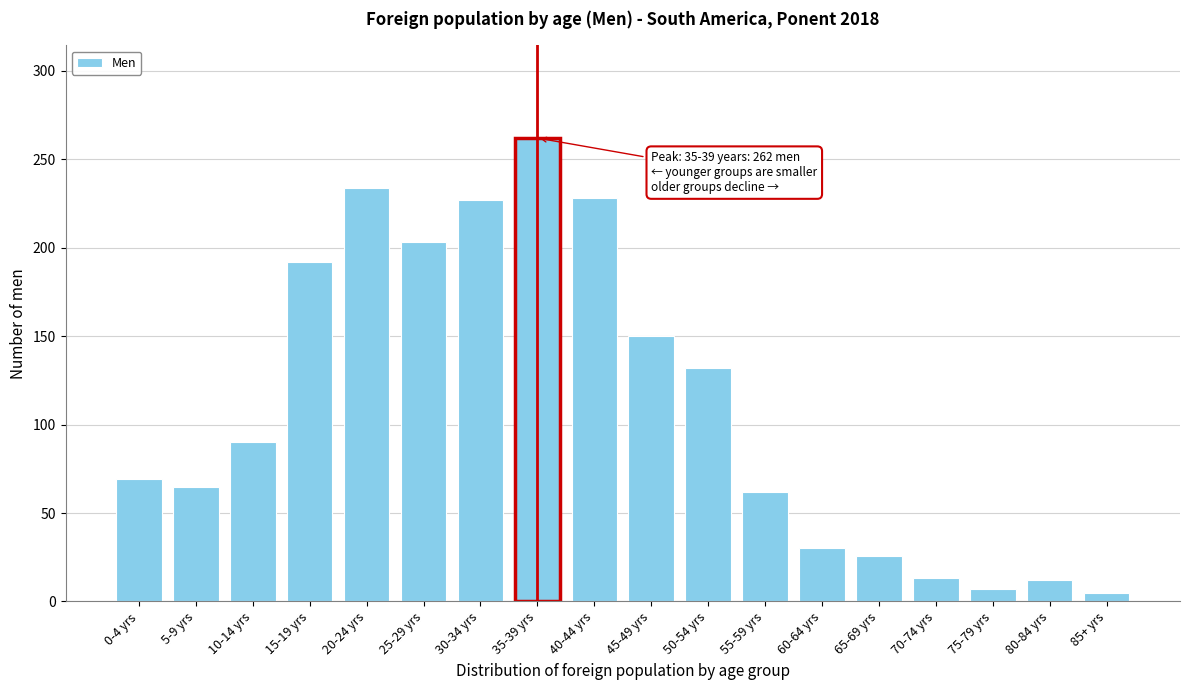

What is the change in value from 35-39 yrs to 60-64 yrs?

-232